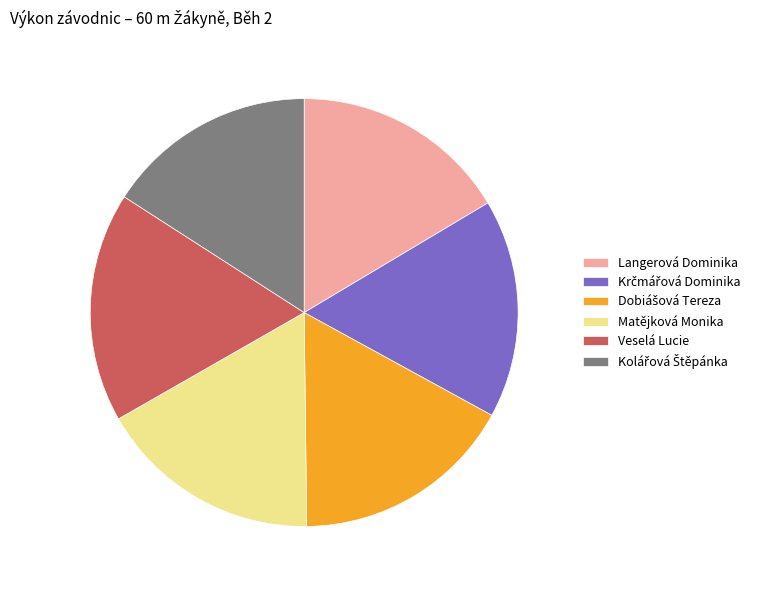

True or false: Langerová Dominika accounts for 16% of the total.

True